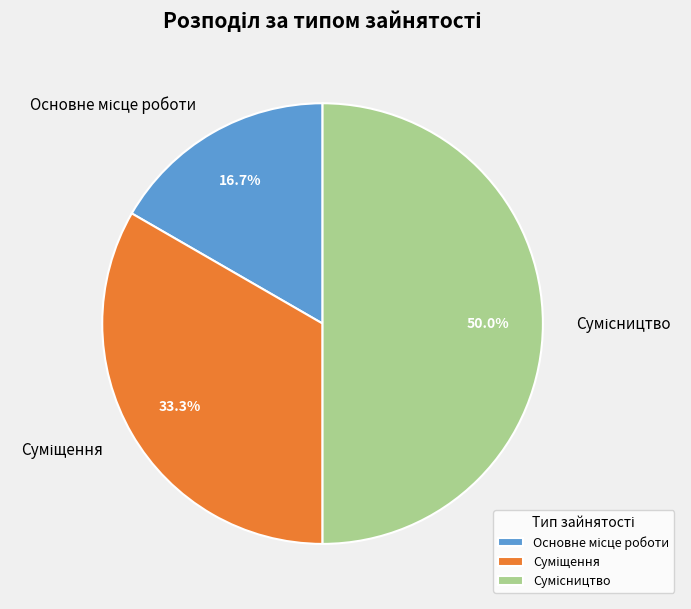

Count the number of slices in the pie.

3